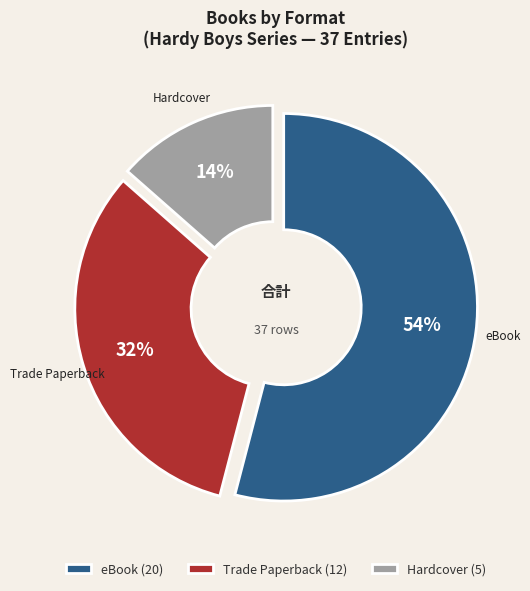

Does any single category account for the majority?

Yes